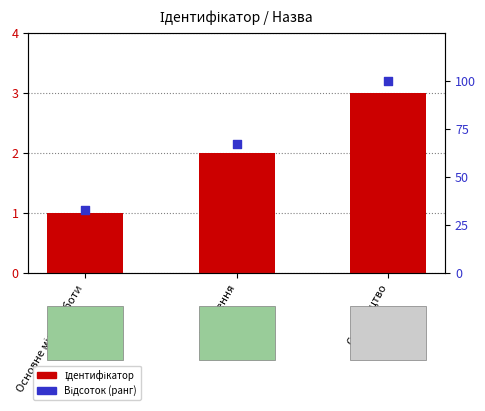

Which series contains the highest Y value?

Відсоток (ранг)